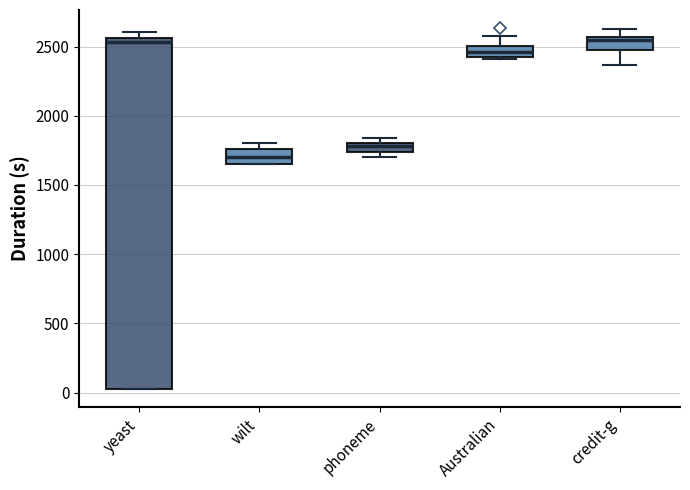

Where is the upper edge of the box for credit-g on the y-axis? The values are not printed on the chart, so give them approximately, as read against the axis.

2550